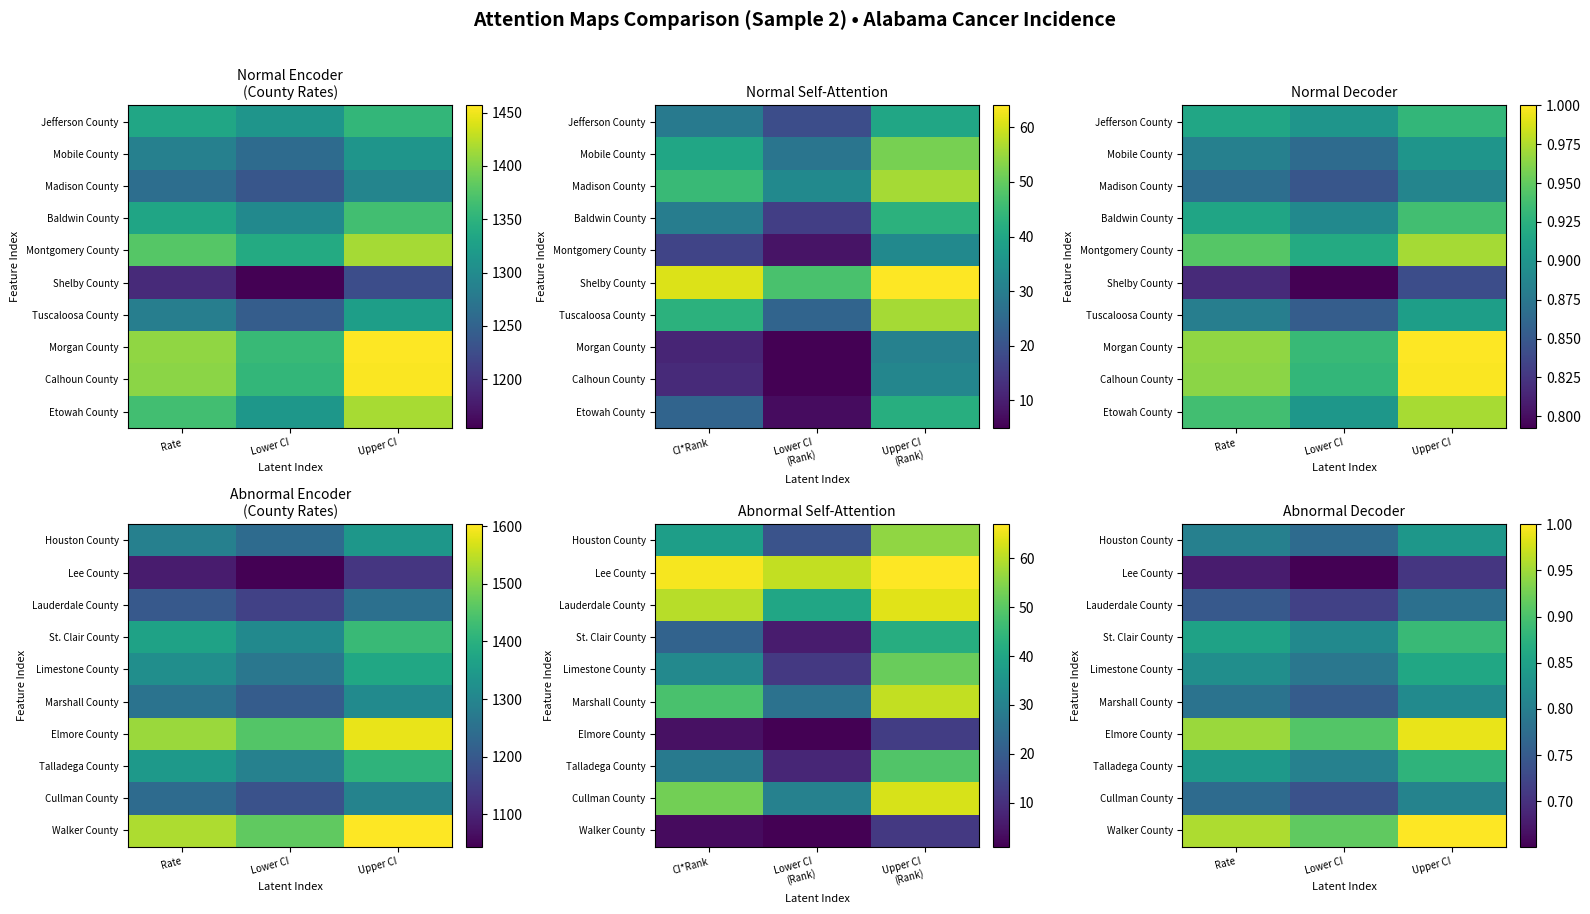

List the labels in order of Cullman County value, smallest first.

Lower CI, Rate, Upper CI